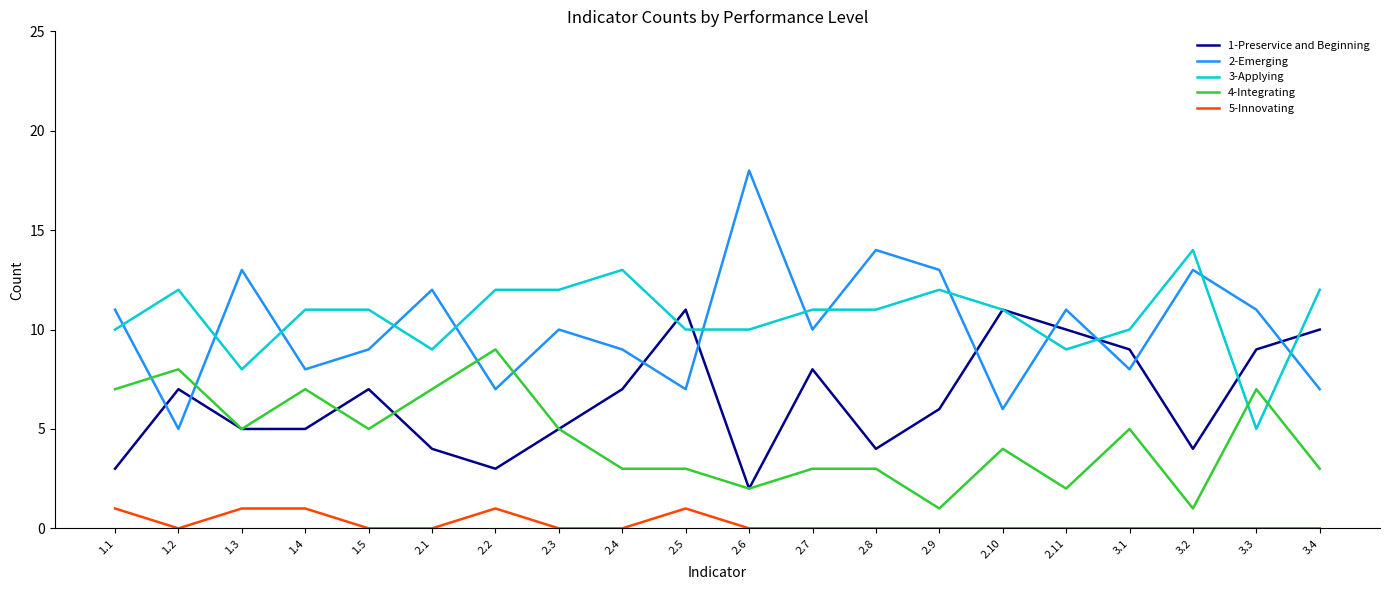

What is the spread (max minus min) of values at 2.6?

18